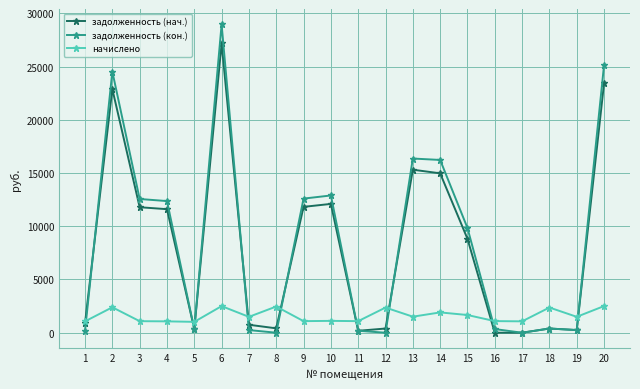

What is the difference between the начислено values at 12 and 20?

139.9